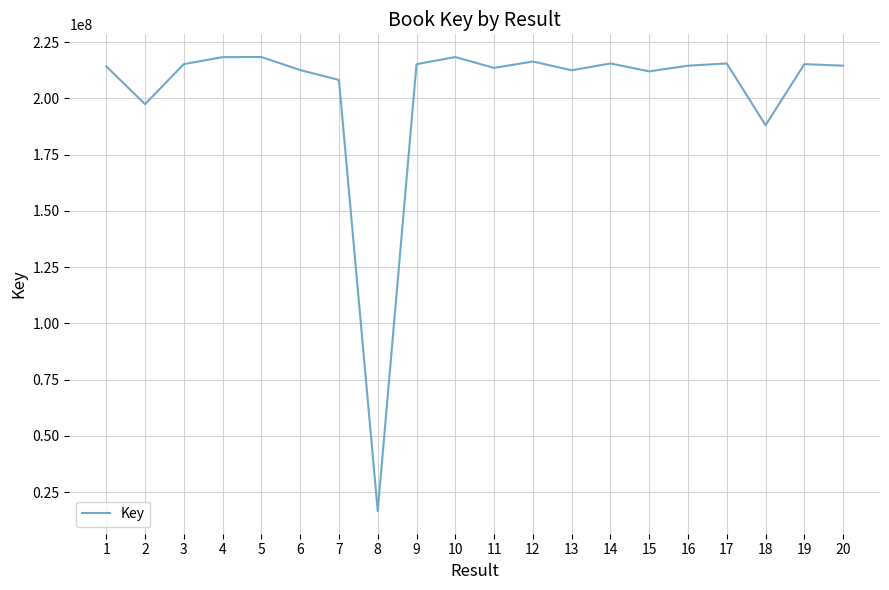

How many lines are shown in the chart?

1